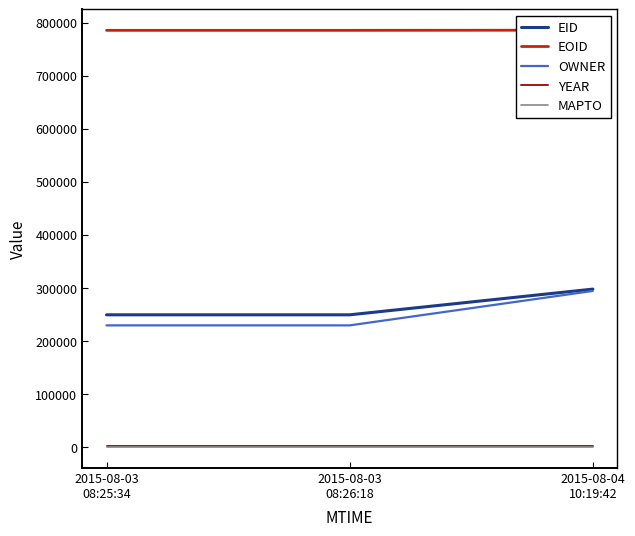

What position from the right is 2015-08-03
08:25:34?

3